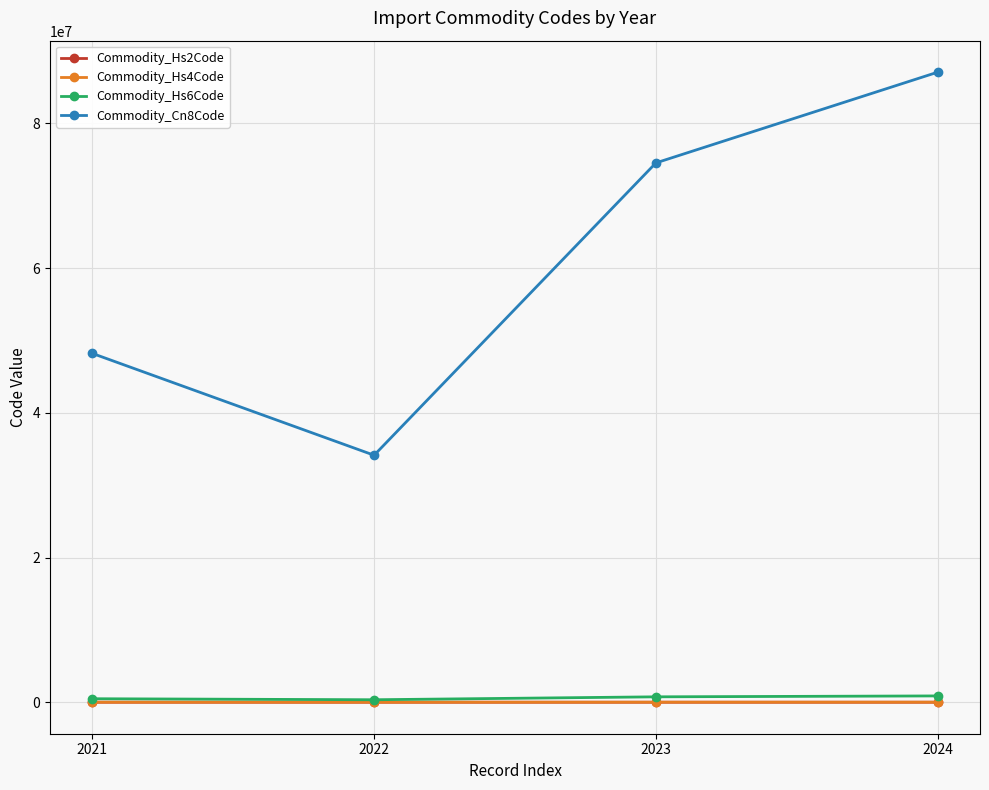

True or false: Commodity_Hs4Code and Commodity_Hs2Code cross at least once.

False